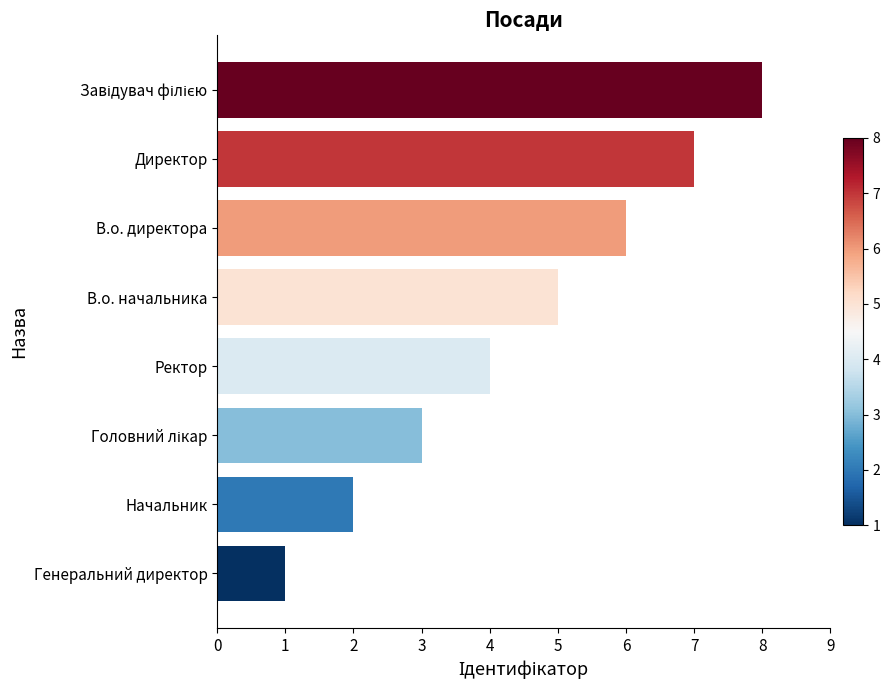

How many data points are less than 5?

4